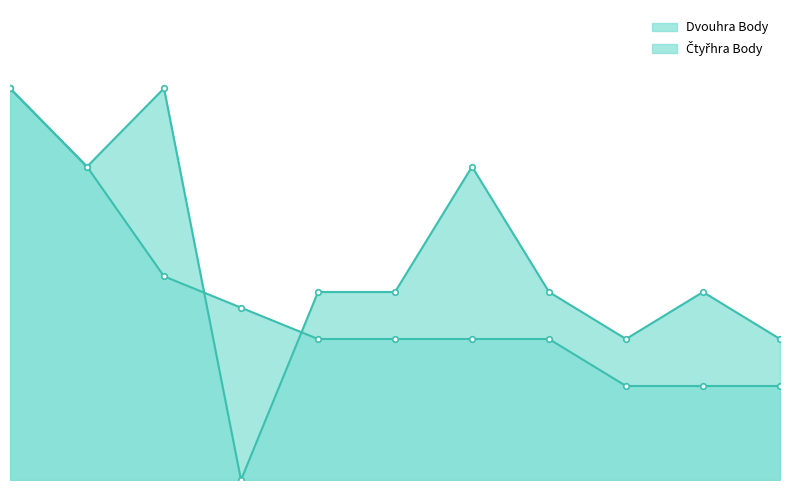

True or false: Dvouhra Body and Čtyřhra Body intersect in this chart.

True